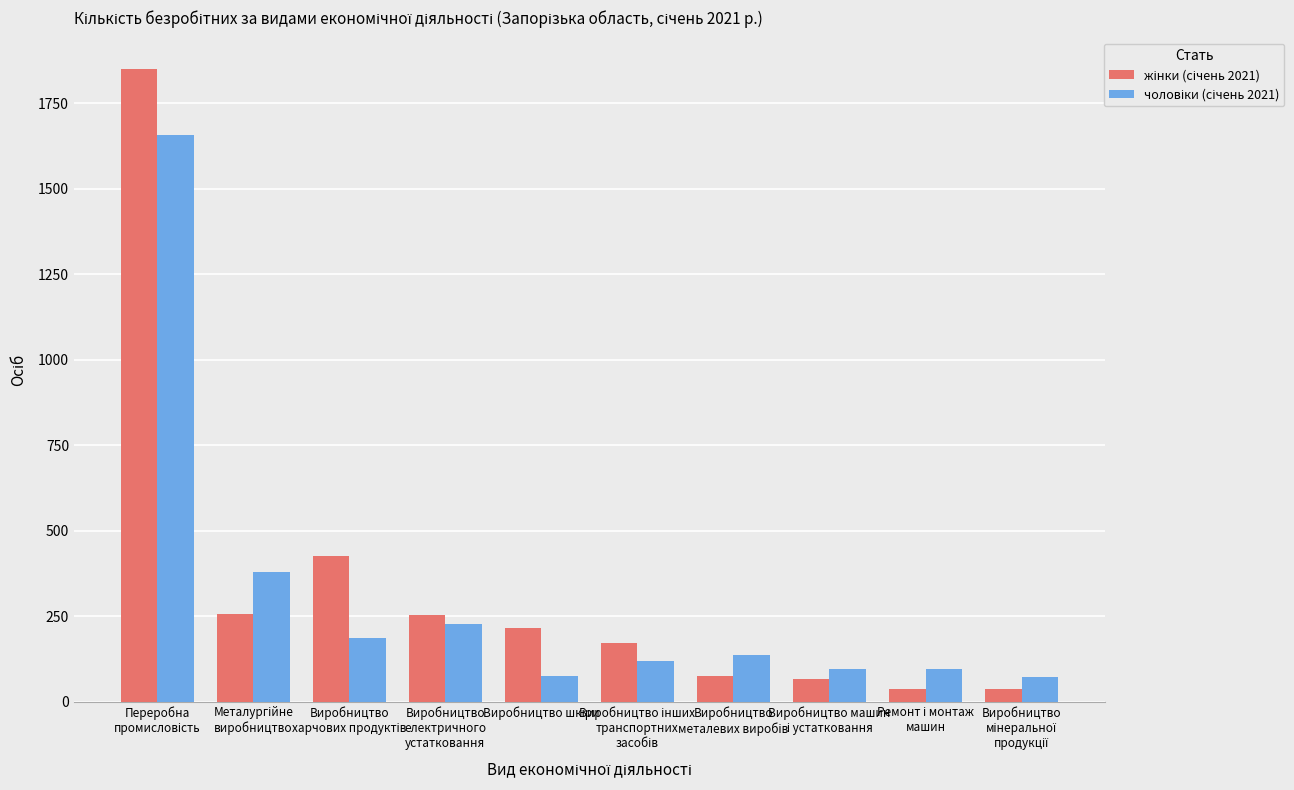

What is the greatest value displayed?

1849